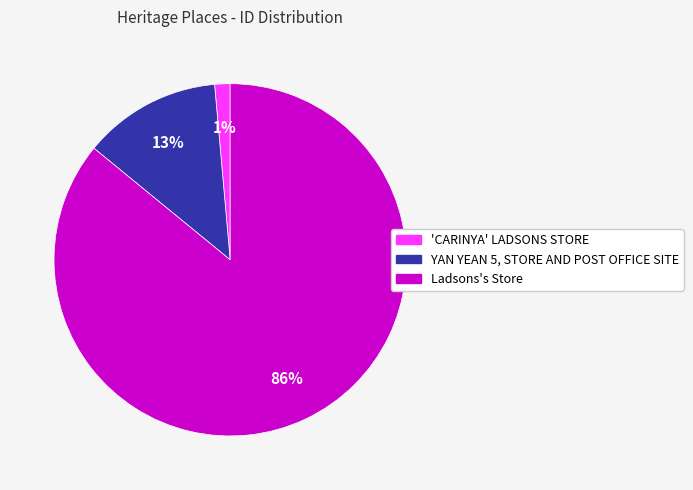

How many slices are in this pie chart?

3